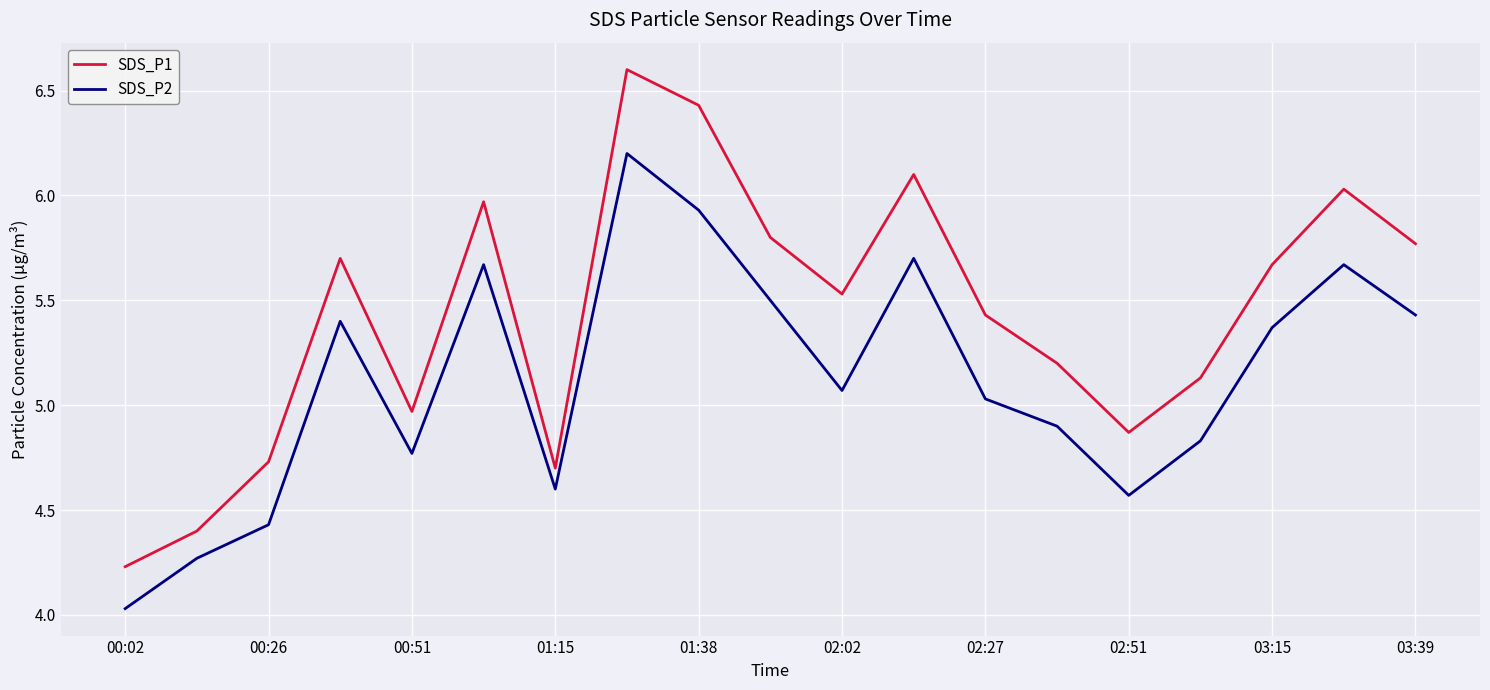

Which series has the largest range (max minus min)?

SDS_P1